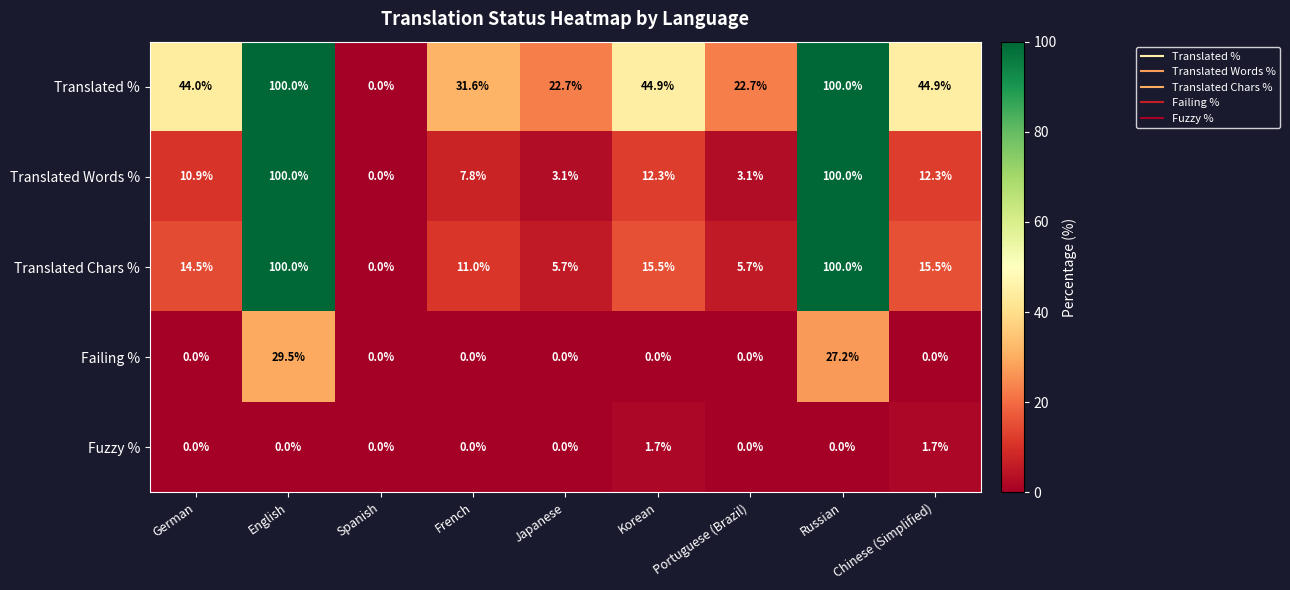

Is it true that Fuzzy % equals 0.6 at Russian?

False